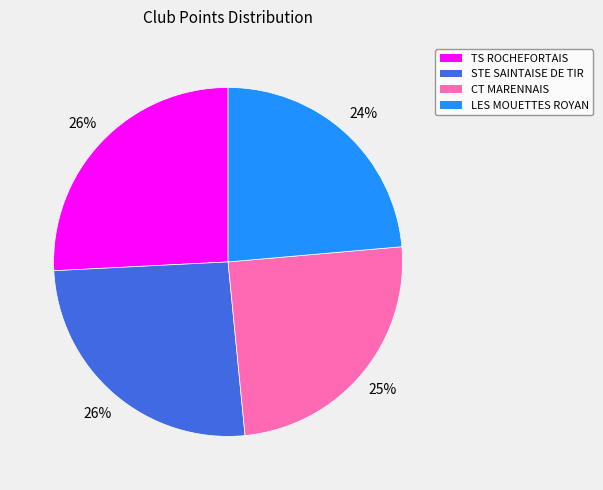

To the nearest percent, what portion does STE SAINTAISE DE TIR represent?

26%